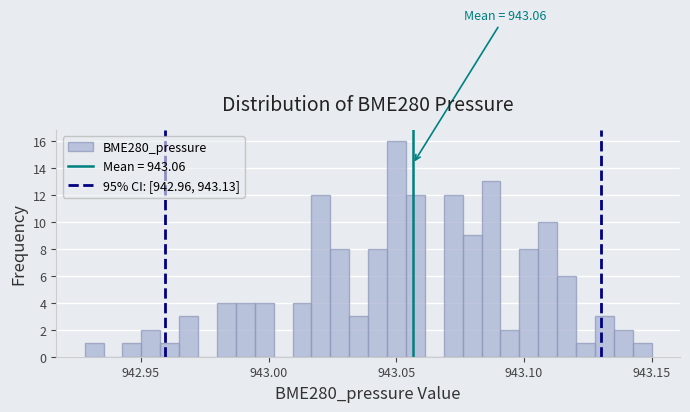

Around what value on the x-axis is the tallest bar? Give the approximate position of its centre, as read against the axis.

943.050